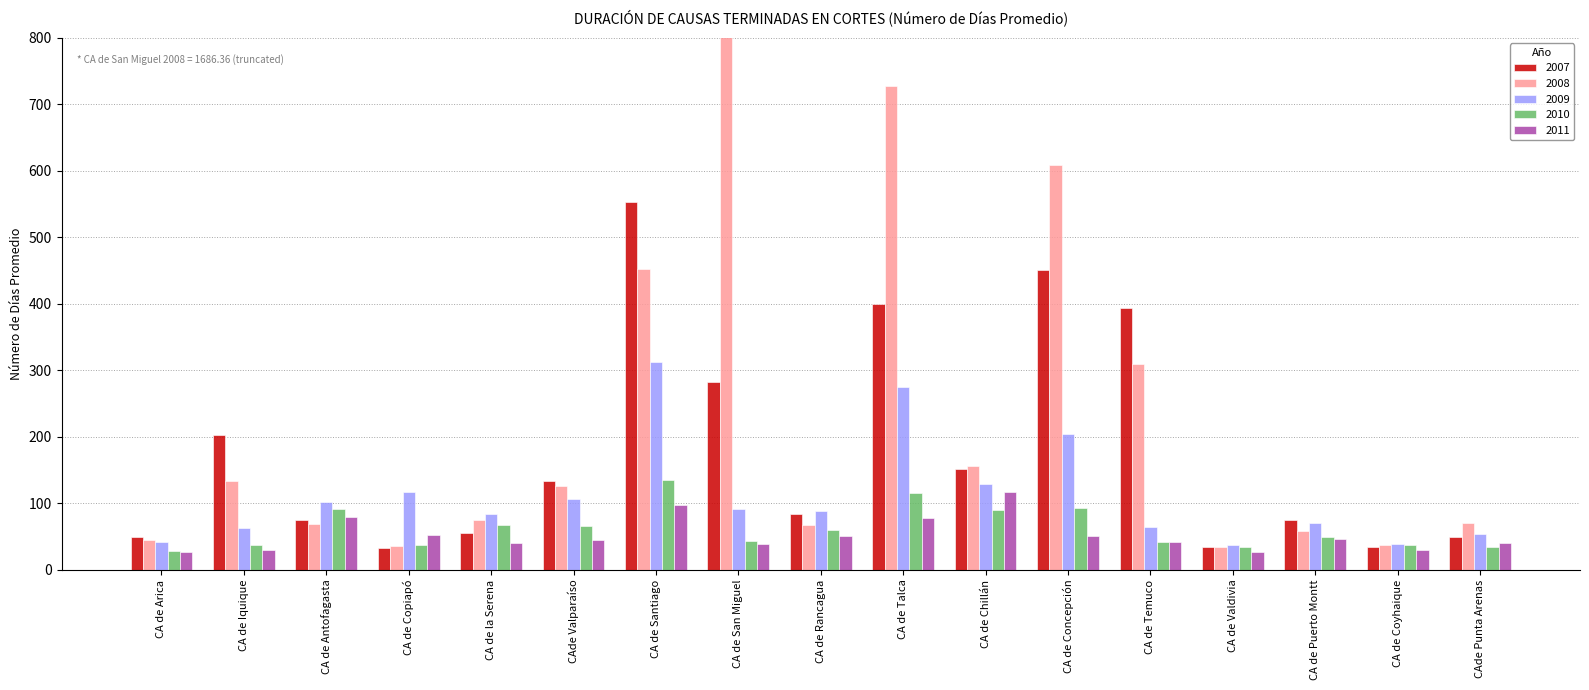

What is the approximate value of 2011 at CA de Coyhaique?

29.3